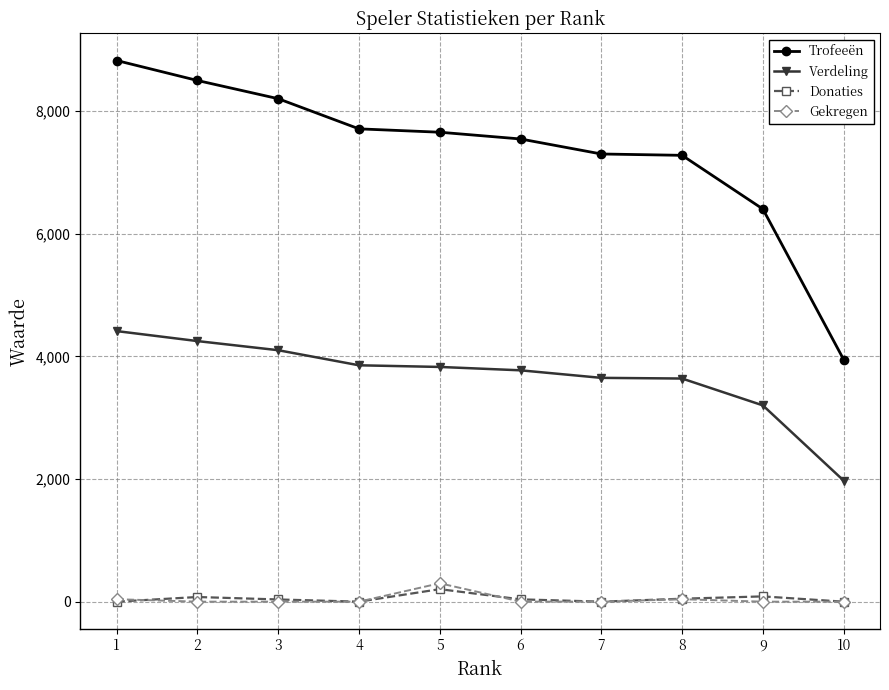

What is the maximum value shown in the chart?

8828